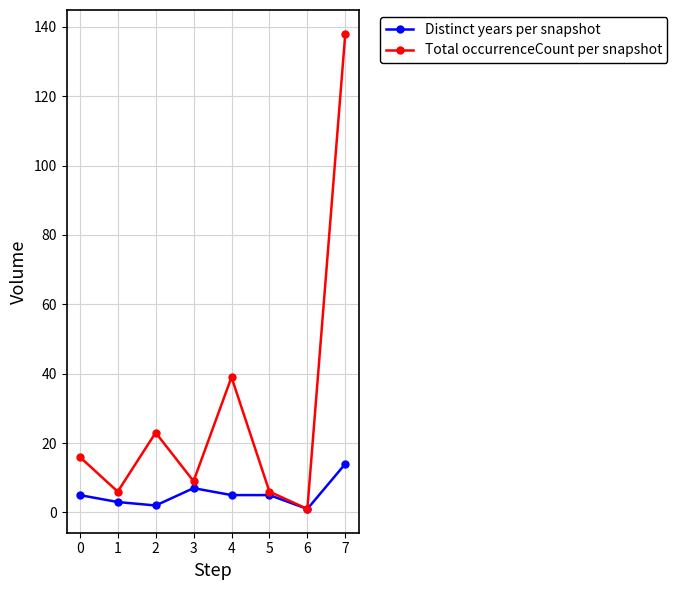

At which category is the sum across all series the highest?

7